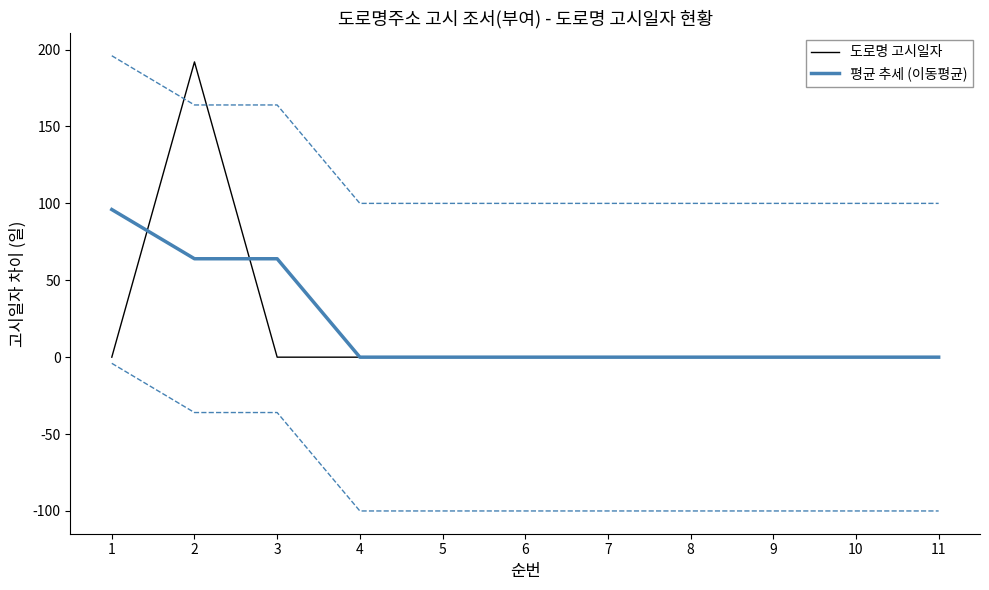

Between 3 and 10, which is larger?

3